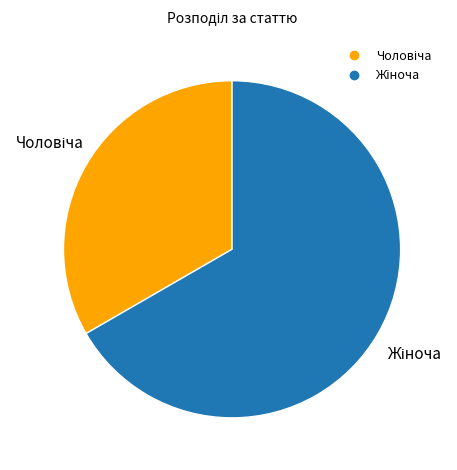

Is the sum of Чоловіча and Жіноча greater than half?

Yes